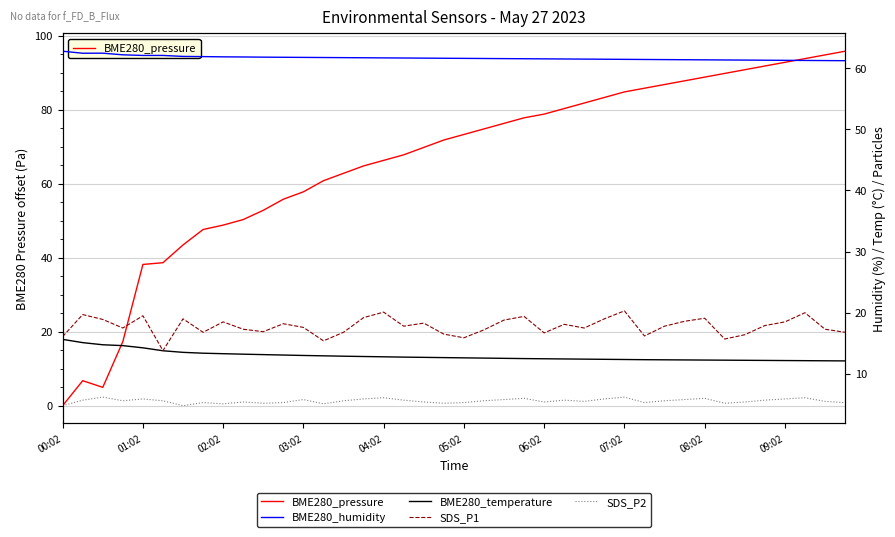

Which series changed the most between 19 and 22?

BME280_pressure